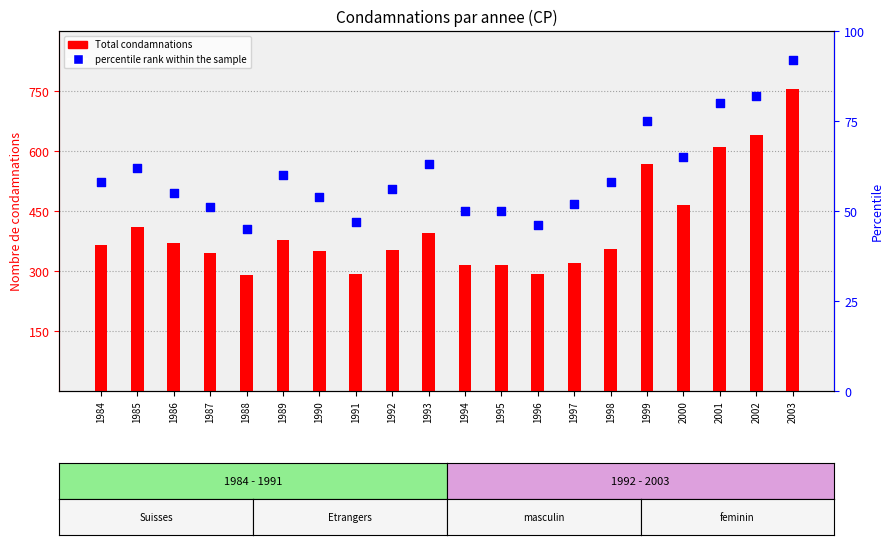

Is the value of Total condamnations at 1987 greater than the value of percentile rank within the sample at 1993?

Yes